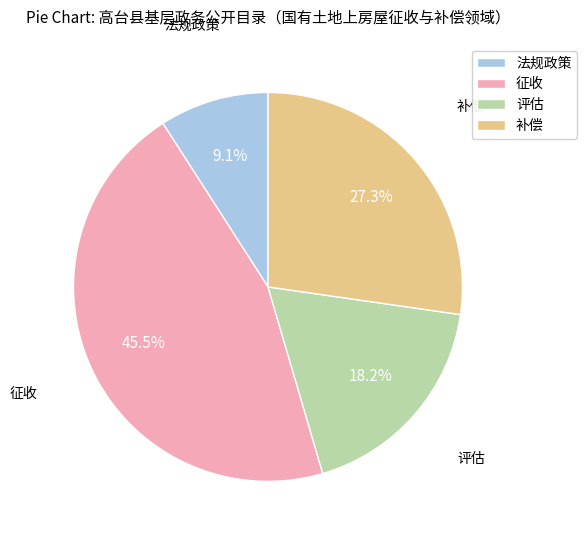

Between 法规政策 and 征收, which is larger?

征收